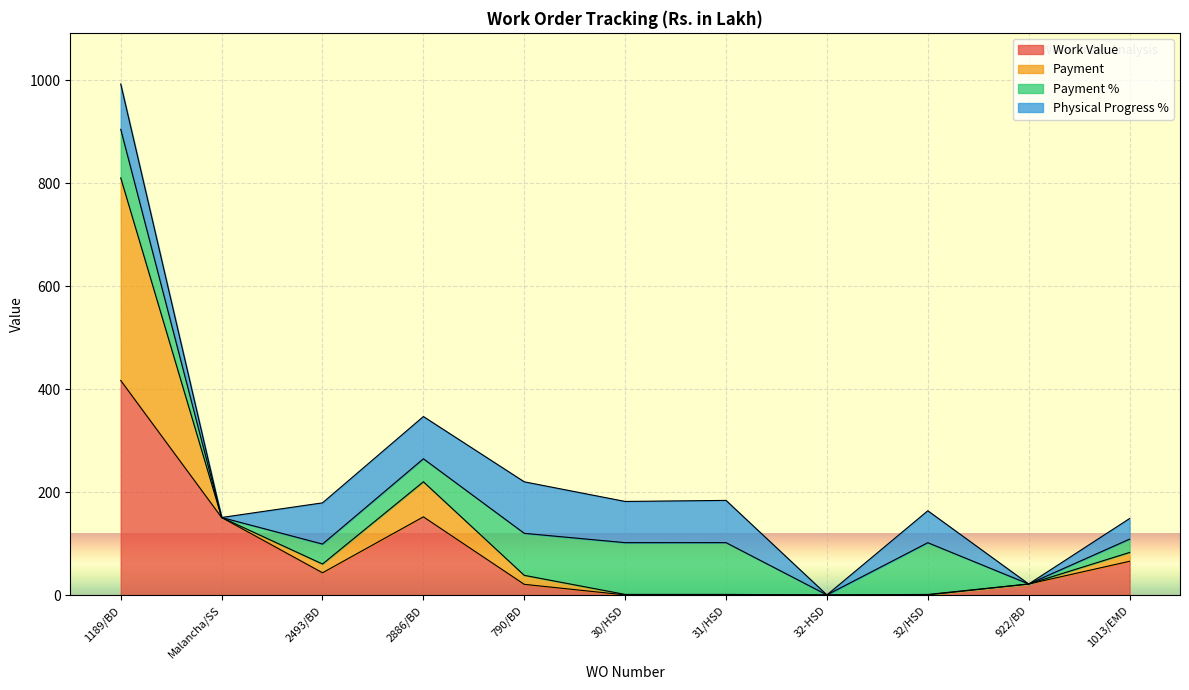

At which category is the sum across all series the highest?

1189/BD